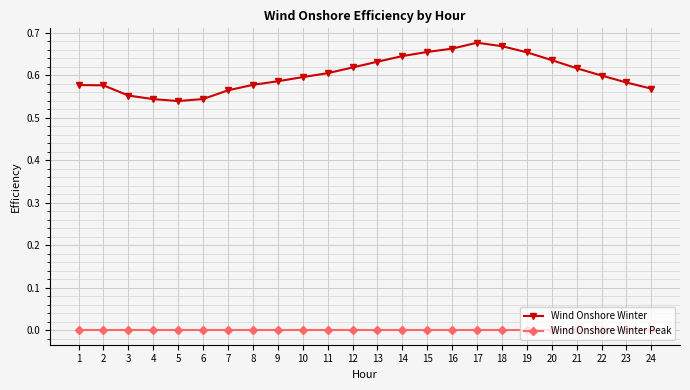

How many Wind Onshore Winter values are between 0 and 1?

24